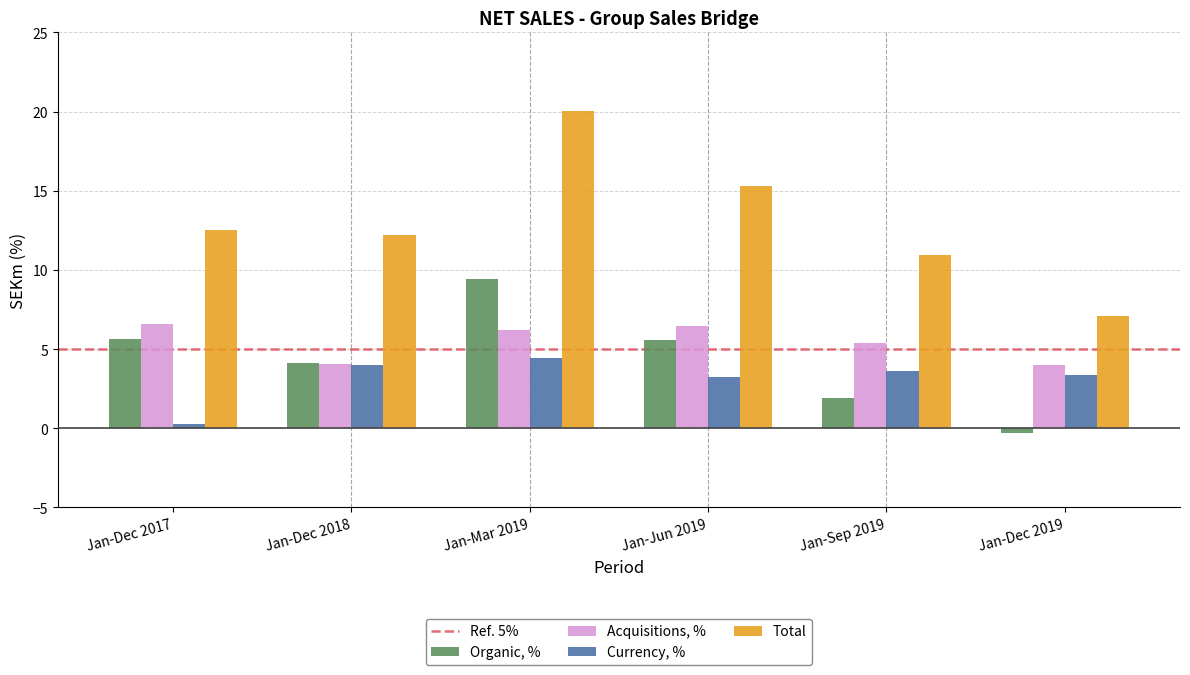

Is it true that Currency, % equals 6.0 at Jan-Dec 2018?

False